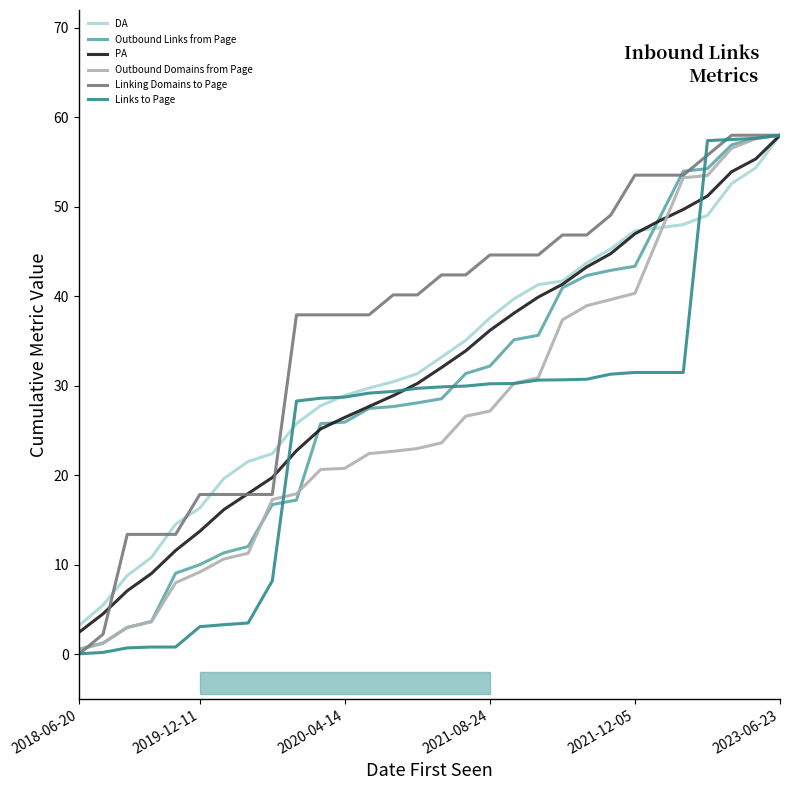

How many lines are shown in the chart?

6